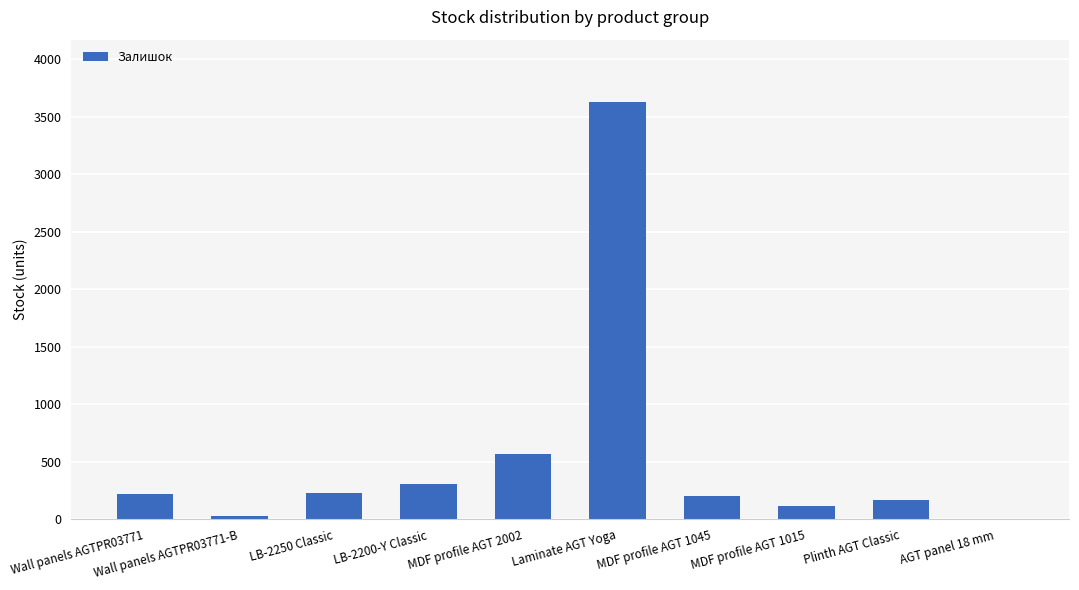

True or false: the data shows 27 at Wall panels AGTPR03771-B.

True